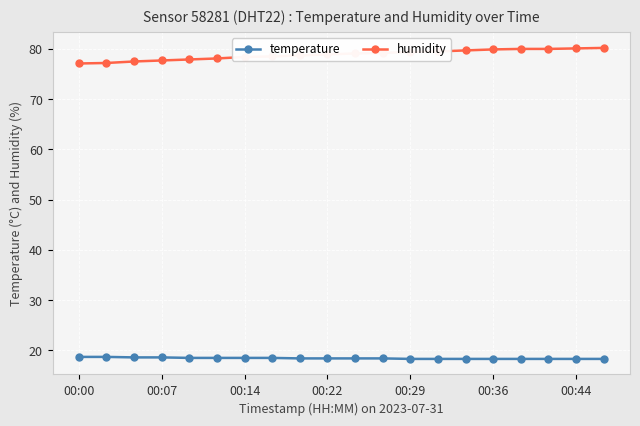

What is the minimum value for temperature?

18.3